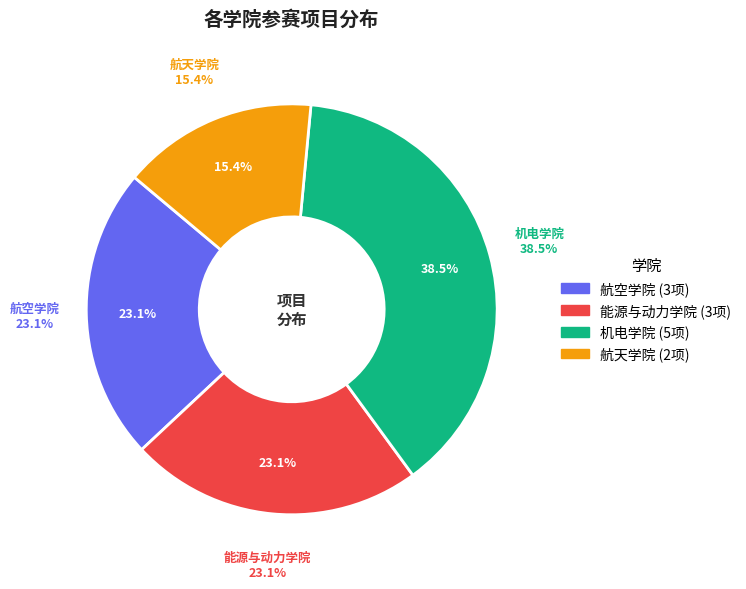

Is the sum of 机电学院 and 航空学院 greater than half?

Yes